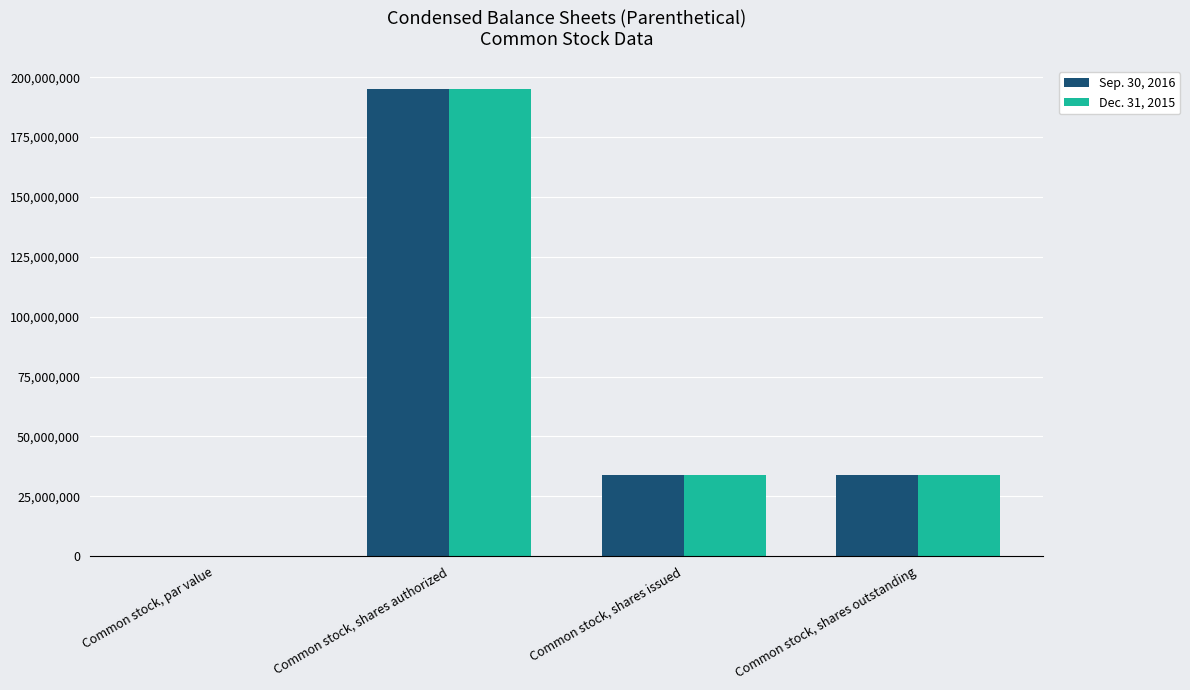

At which category is the sum across all series the highest?

Common stock, shares authorized